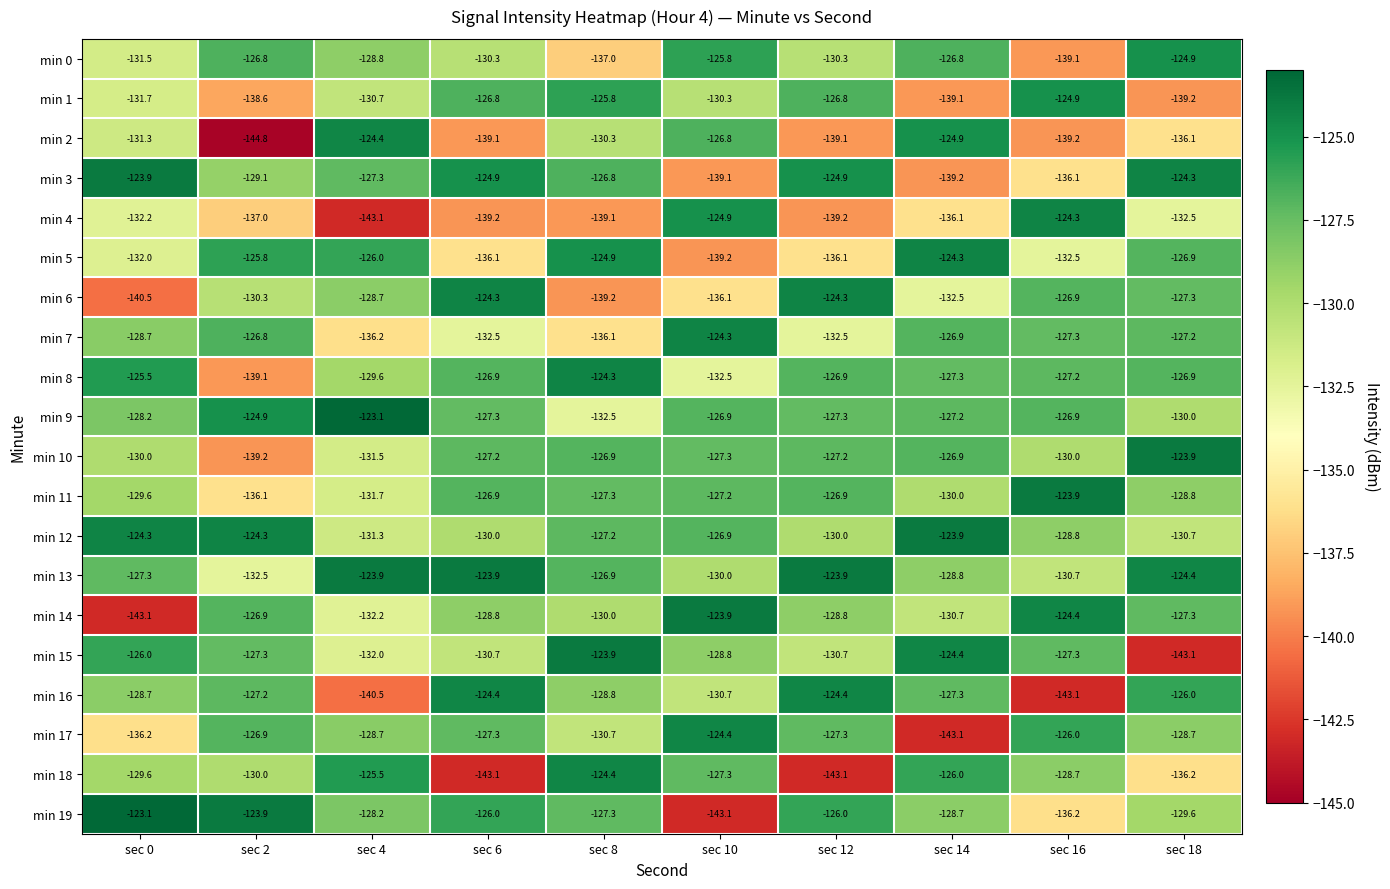

What is the maximum value for min 15?

-123.9